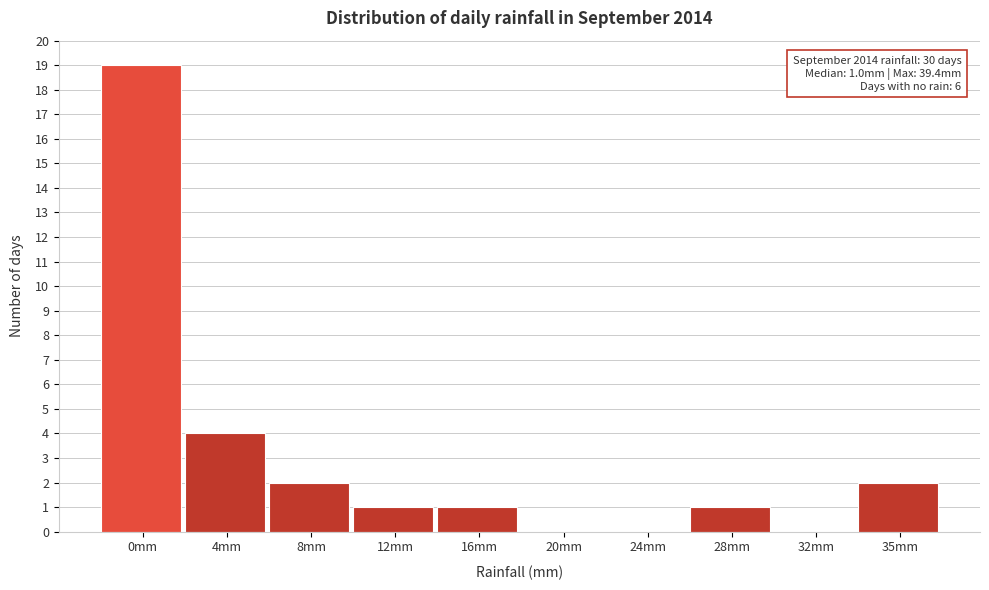

Reading left to right, what are all the values shown in this chart?

0mm=19	4mm=4	8mm=2	12mm=1	16mm=1	20mm=0	24mm=0	28mm=1	32mm=0	35mm=2